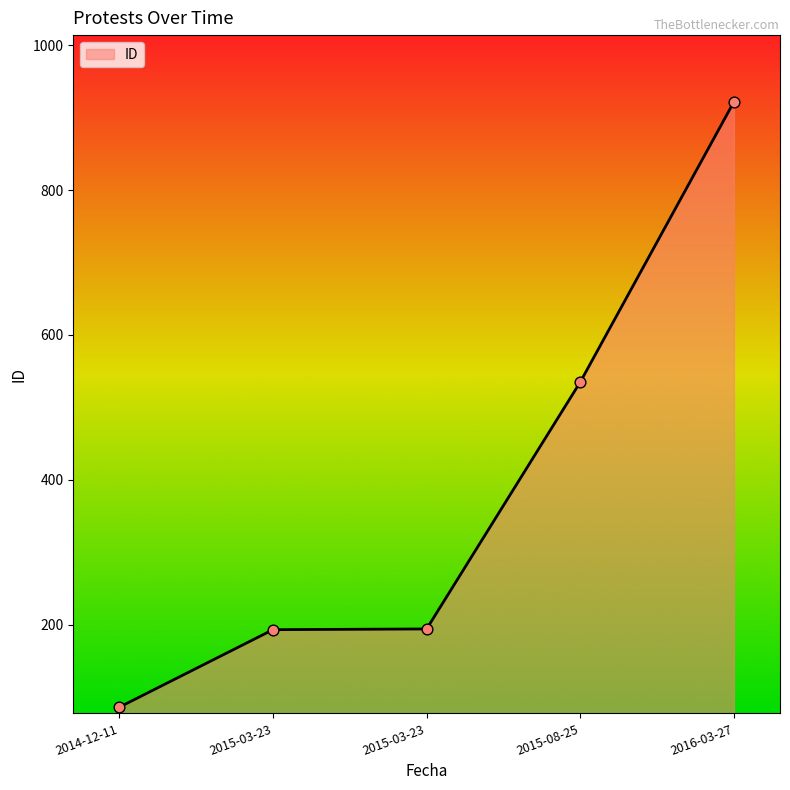

Which has a higher value, 2015-03-23 or 2016-03-27?

2016-03-27